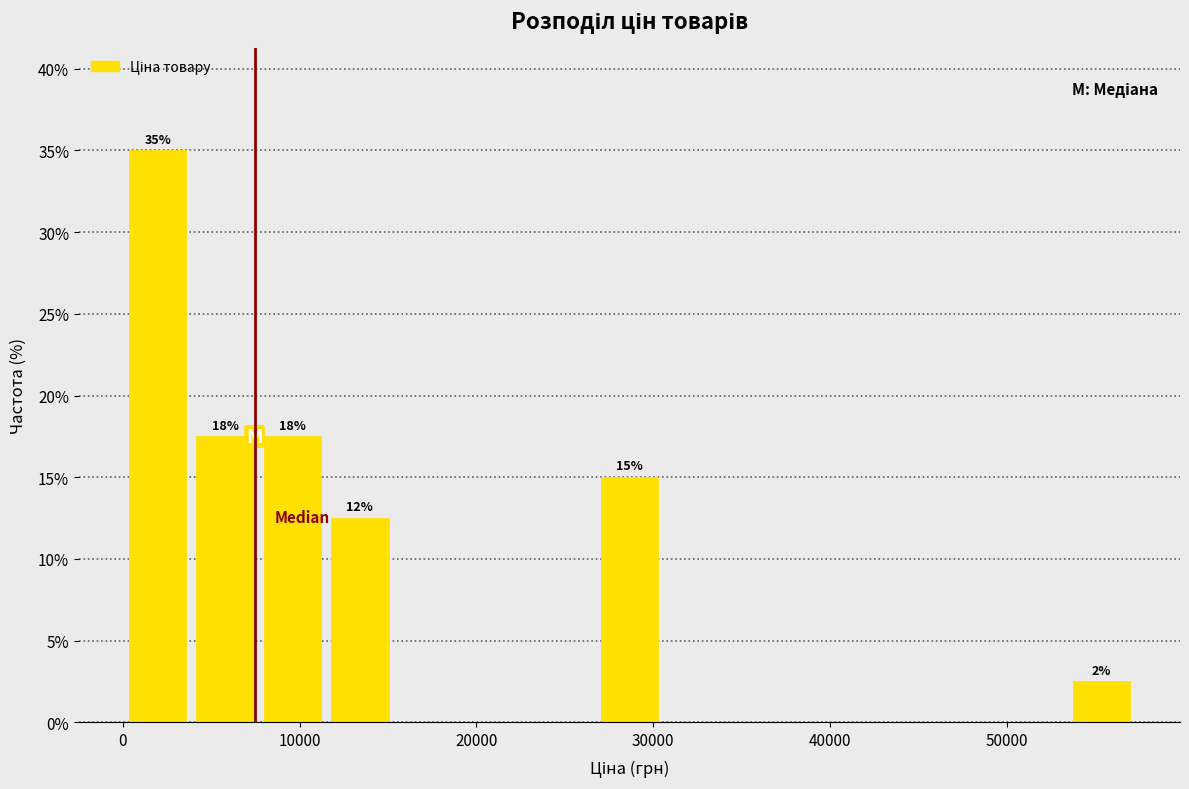

Around what value on the x-axis is the tallest bar? Give the approximate position of its centre, as read against the axis.

2000